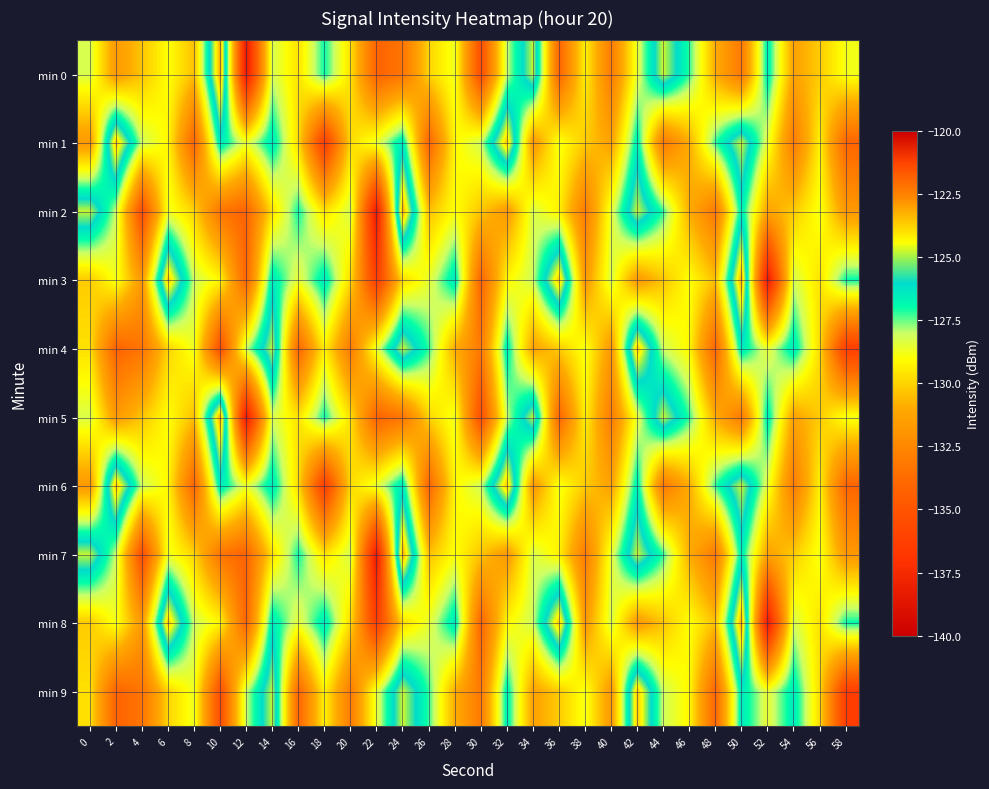

What is the greatest value displayed?

-123.2